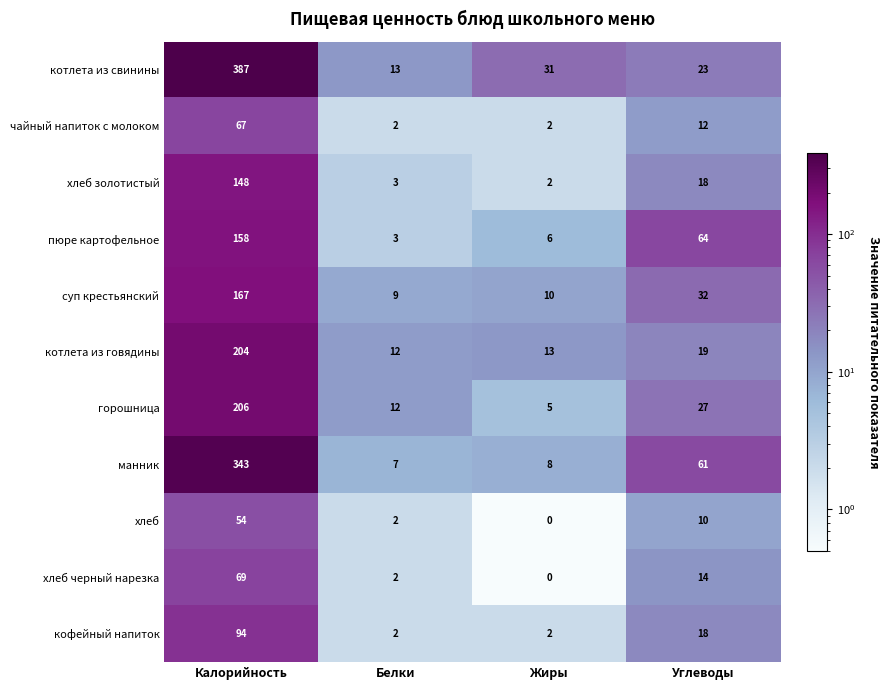

What is the sum of the пюре картофельное values at Калорийность and Белки?

161